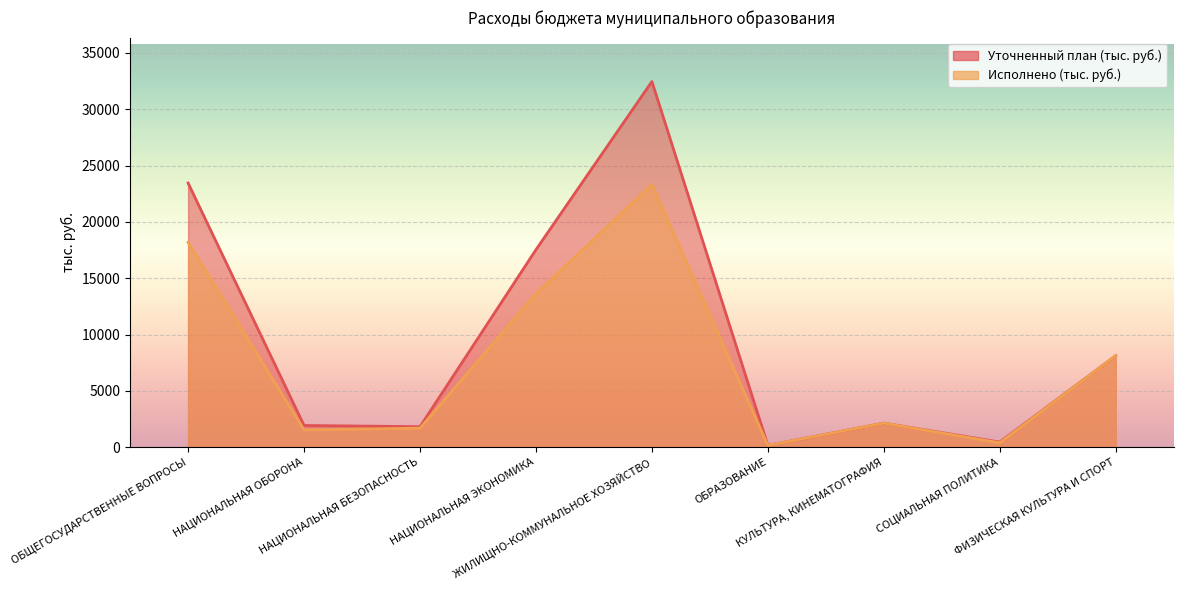

Where is Исполнено (тыс. руб.) nearest to the value 11742?

НАЦИОНАЛЬНАЯ ЭКОНОМИКА